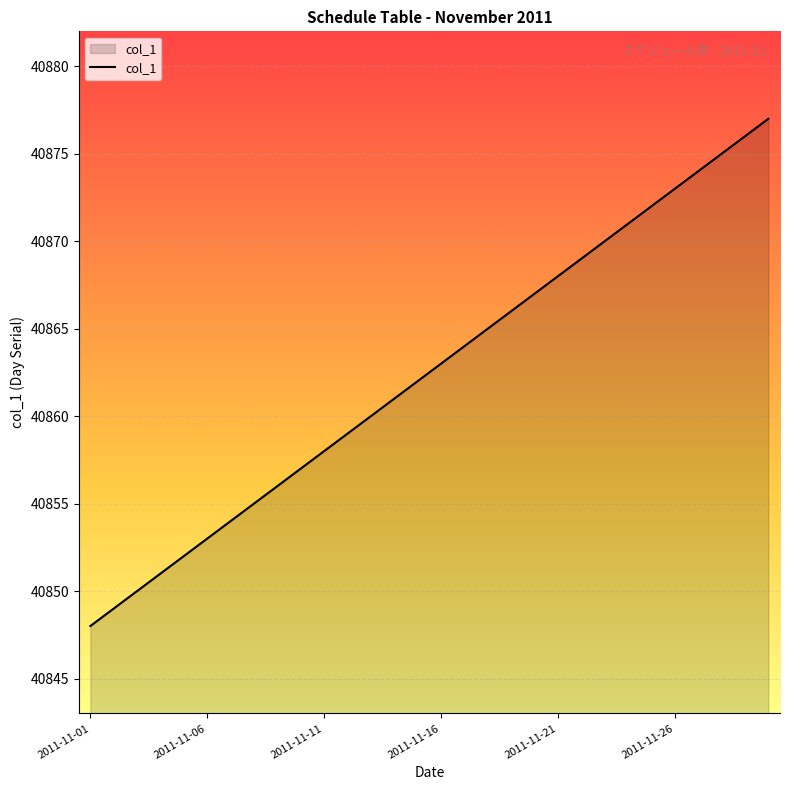

What is the difference between the maximum and minimum values?

29